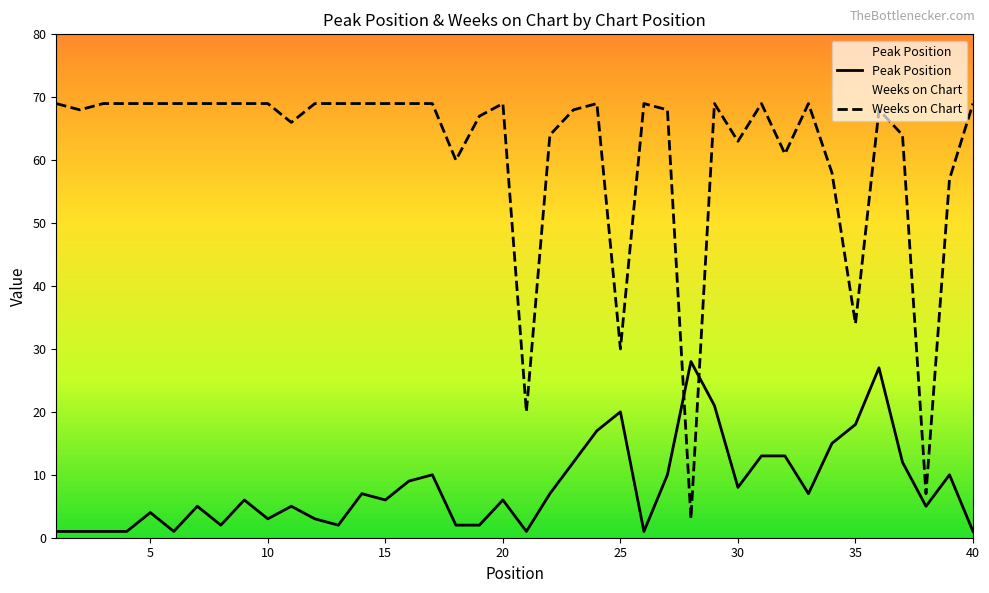

True or false: Peak Position has more than 0 points higher than both neighbors.

True